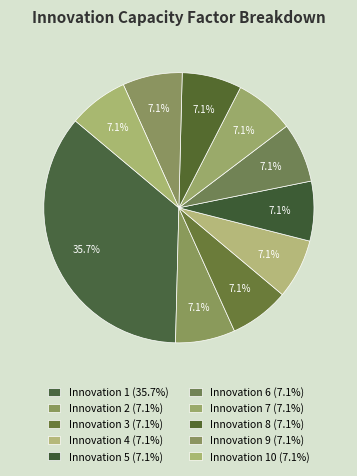

To the nearest percent, what is the average slice percentage?

10%